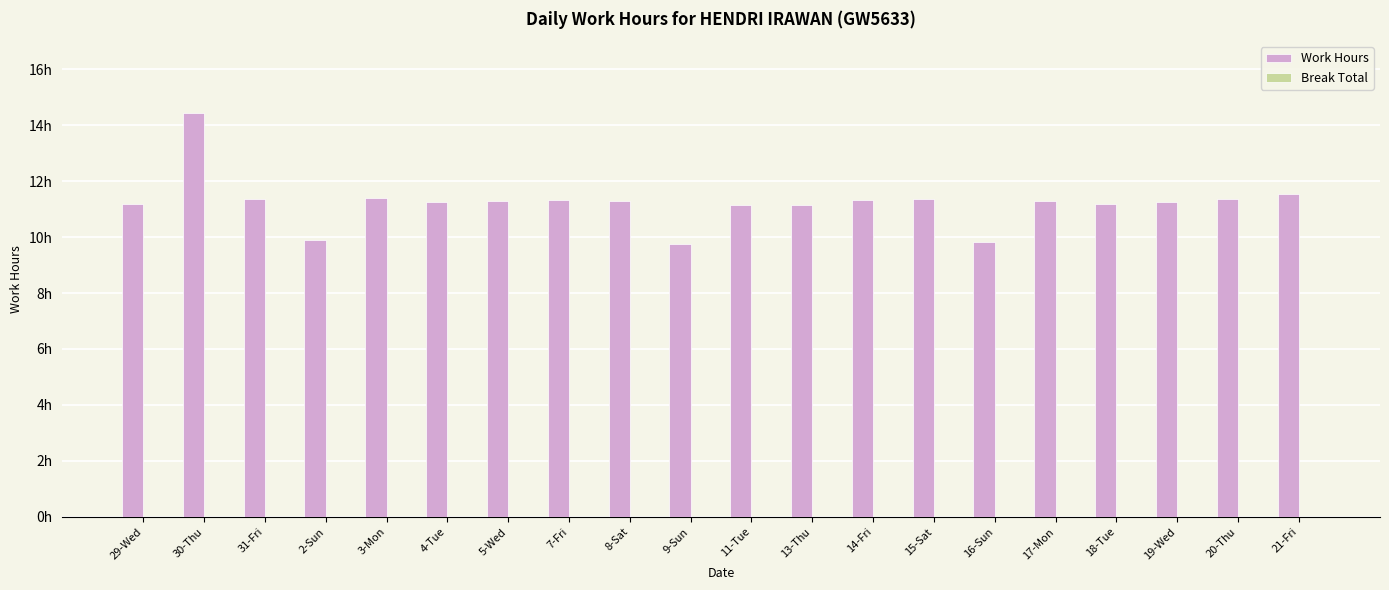

Are the bars horizontal?

No